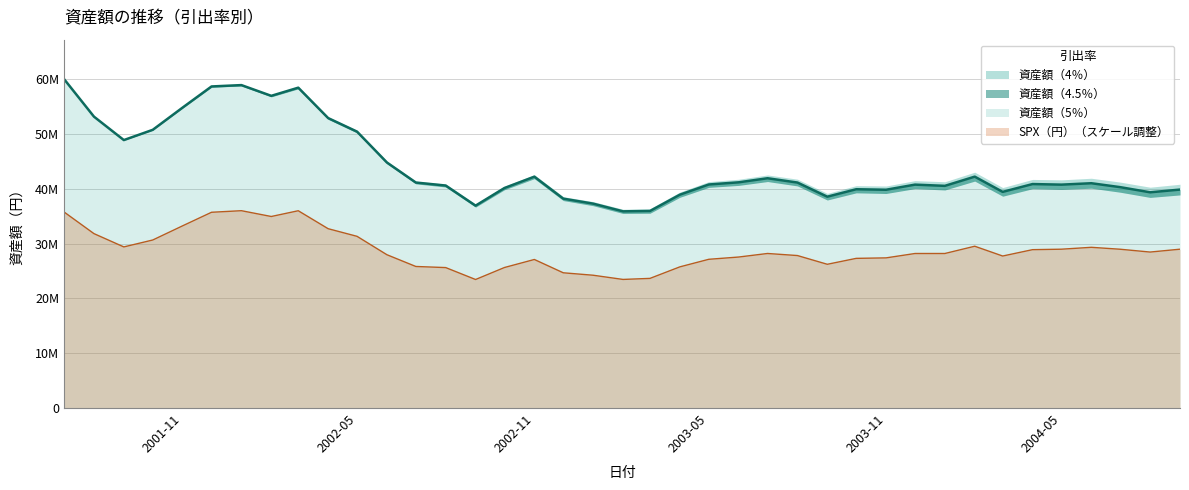

At which category is the sum across all series the highest?

2001-07